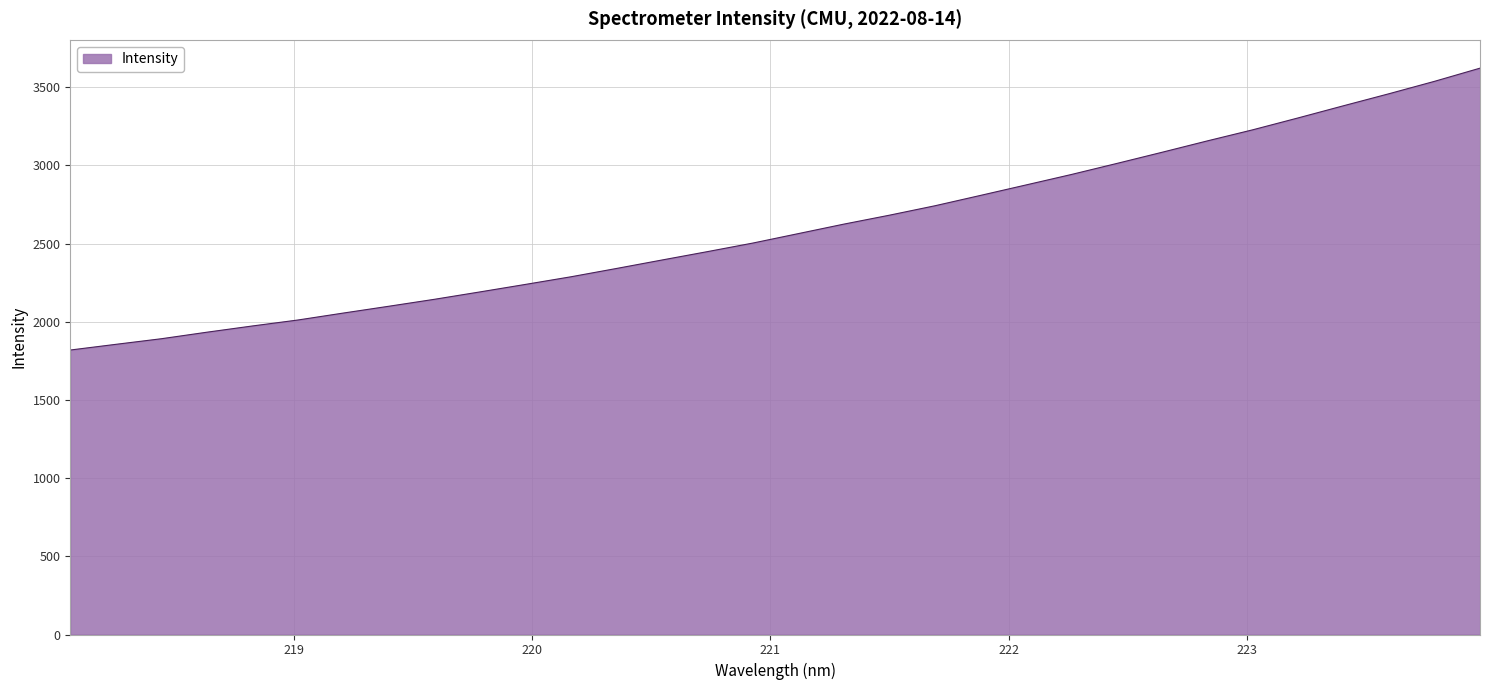

What is the maximum value shown in the chart?

3622.3